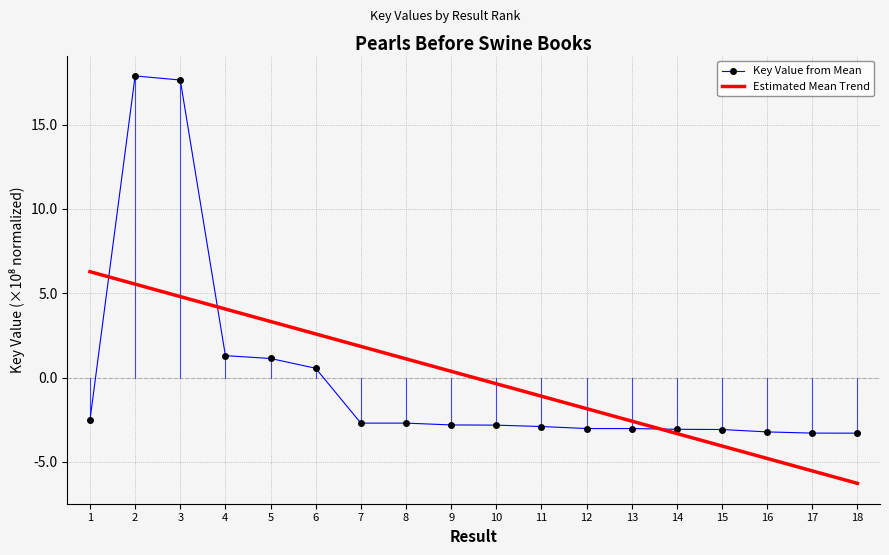

What is the difference between the Key Value from Mean values at 13 and 1?

0.5